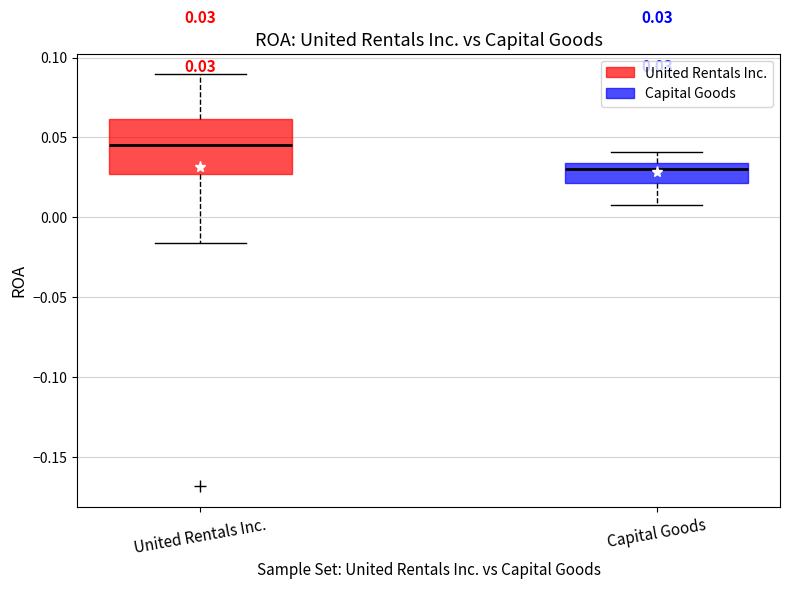

Comparing the boxes themselves (not the whiskers), which one is the tallest?

United Rentals Inc.